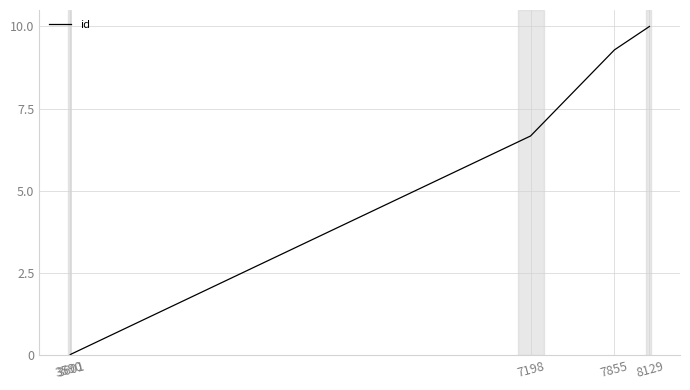

At which label is the value closest to 5?

7198